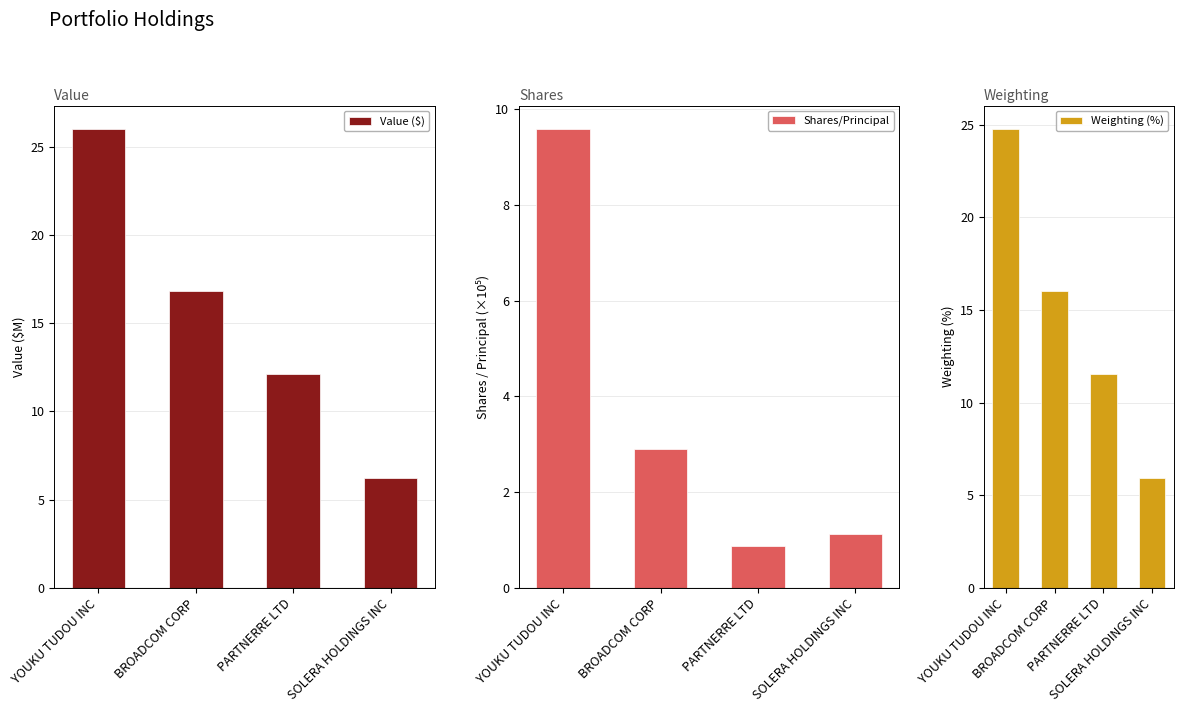

How many groups of bars are there?

4